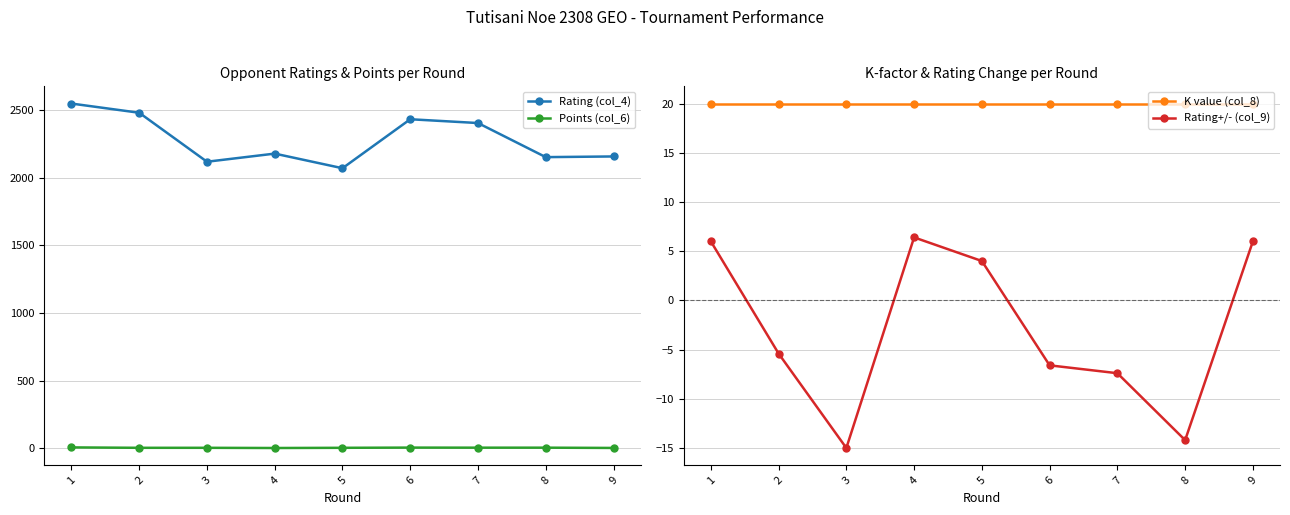

What are all the series names shown in the legend?

Rating (col_4), Points (col_6), K value (col_8), Rating+/- (col_9)